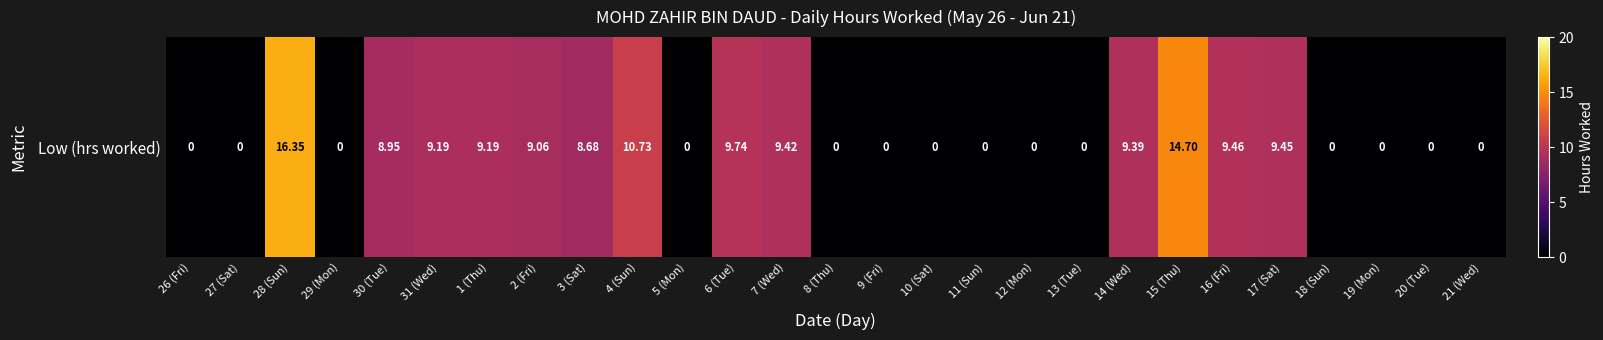

At which category does the chart reach its minimum across all series?

26 (Fri)